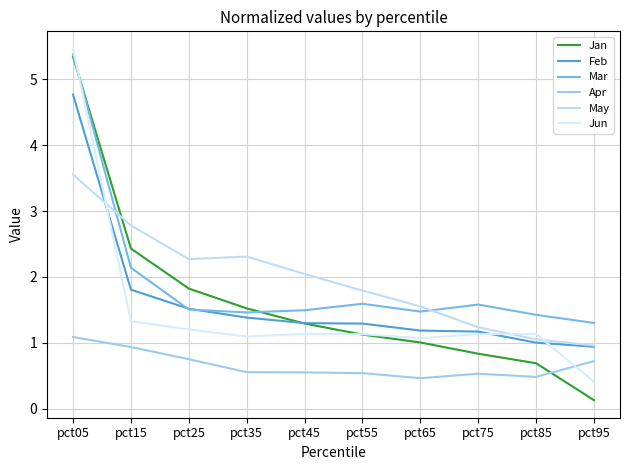

Reading left to right, list all the values displayed in this chart.

Jan: pct05=5.3	pct15=2.4	pct25=1.8	pct35=1.5	pct45=1.3	pct55=1.1	pct65=1.0	pct75=0.8	pct85=0.7	pct95=0.1
Feb: pct05=4.8	pct15=1.8	pct25=1.5	pct35=1.4	pct45=1.3	pct55=1.3	pct65=1.2	pct75=1.2	pct85=1.0	pct95=0.9
Mar: pct05=5.4	pct15=2.1	pct25=1.5	pct35=1.5	pct45=1.5	pct55=1.6	pct65=1.5	pct75=1.6	pct85=1.4	pct95=1.3
Apr: pct05=1.1	pct15=0.9	pct25=0.7	pct35=0.6	pct45=0.5	pct55=0.5	pct65=0.5	pct75=0.5	pct85=0.5	pct95=0.7
May: pct05=3.6	pct15=2.8	pct25=2.3	pct35=2.3	pct45=2.0	pct55=1.8	pct65=1.6	pct75=1.2	pct85=1.1	pct95=1.0
Jun: pct05=5.5	pct15=1.3	pct25=1.2	pct35=1.1	pct45=1.1	pct55=1.1	pct65=1.1	pct75=1.1	pct85=1.1	pct95=0.4